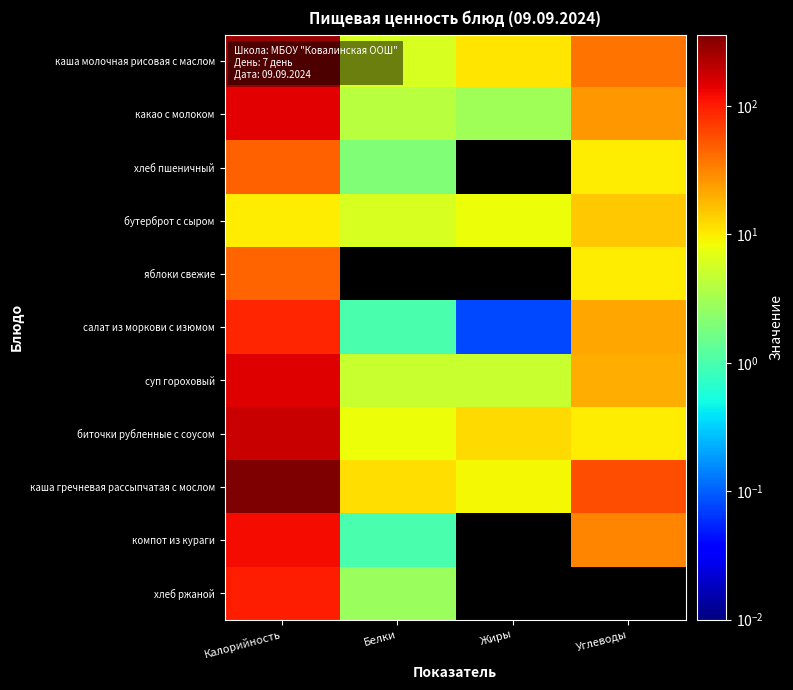

How many categories are shown in the chart?

4